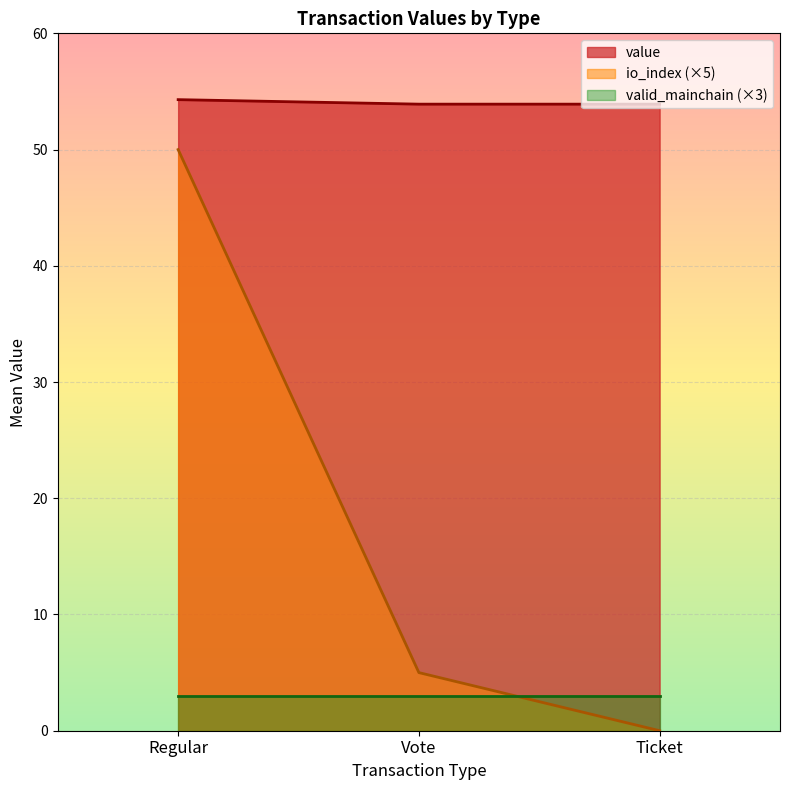

Does the chart display data point markers on the line(s)?

No